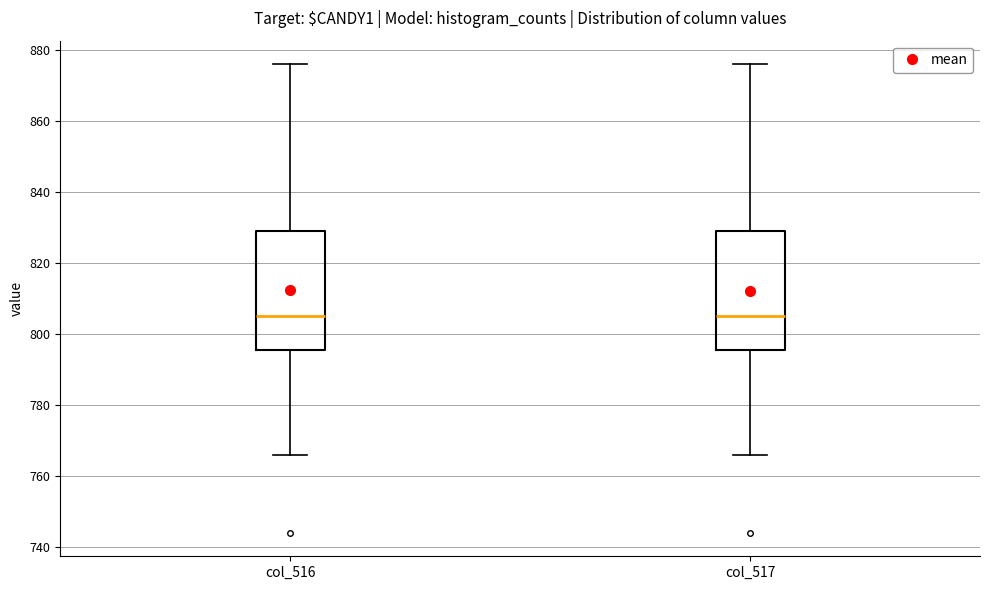

Reading left to right, read every box against the y-axis: the position of its median line, the range the box covers, and the ends of its whiskers. The values are not printed on the chart, so give them approximately, as read against the axis.

col_516: median 806, box 796 to 830, whiskers 766 to 876
col_517: median 806, box 796 to 830, whiskers 766 to 876